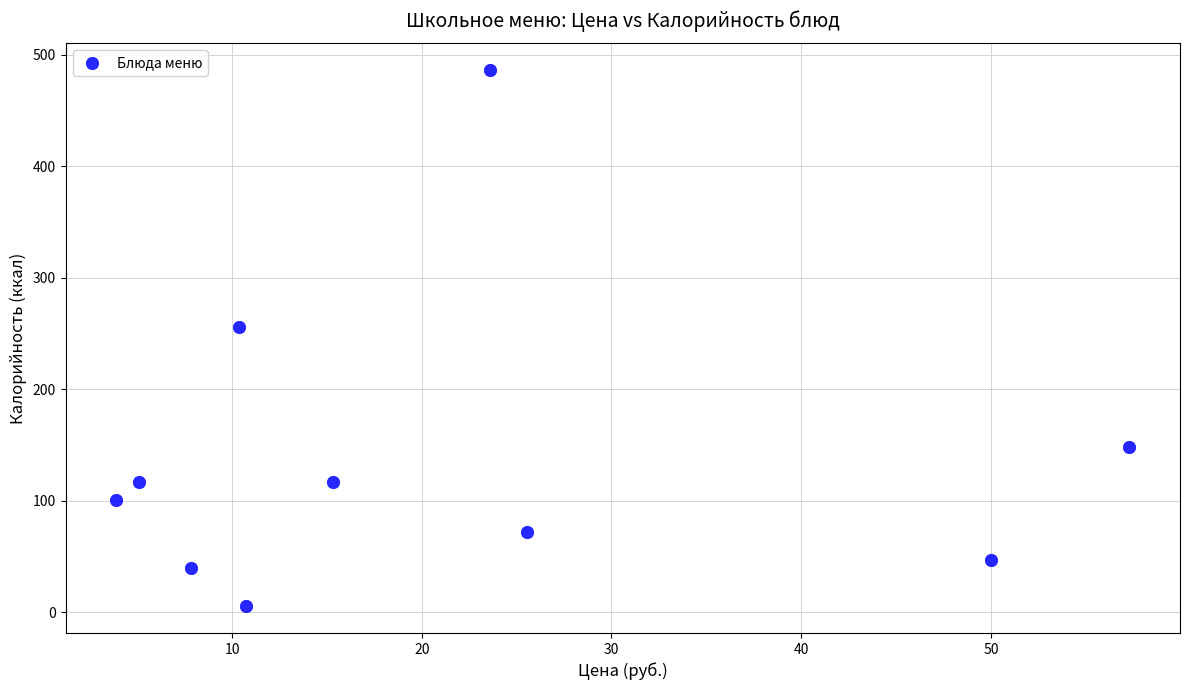

What is the average X value?

21.0